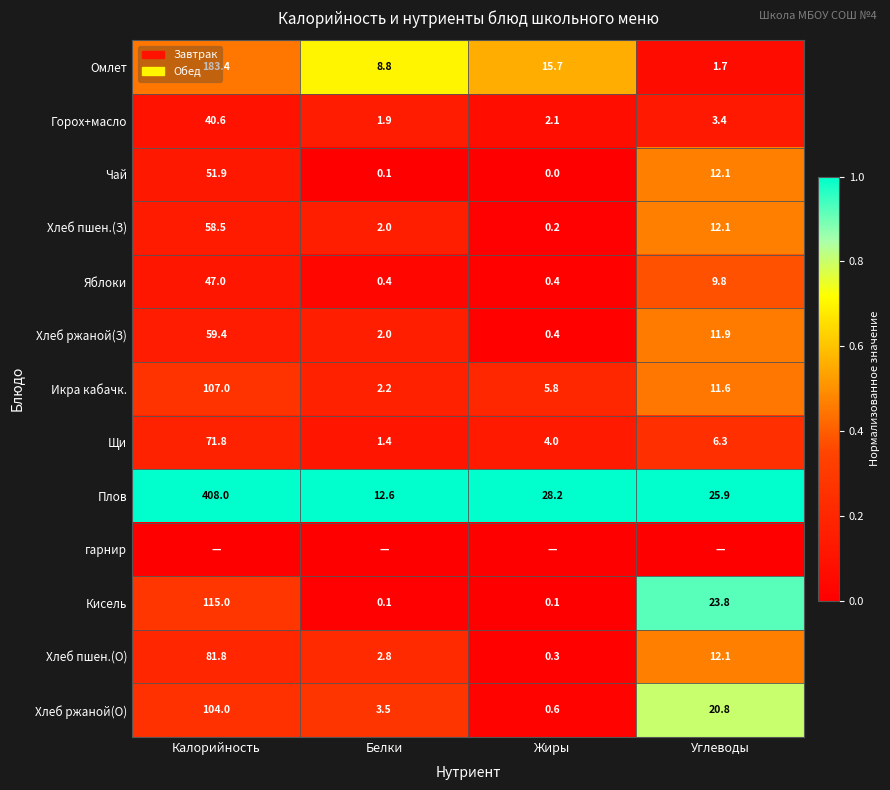

The Чай series shows 19.8 at Углеводы. True or false?

False